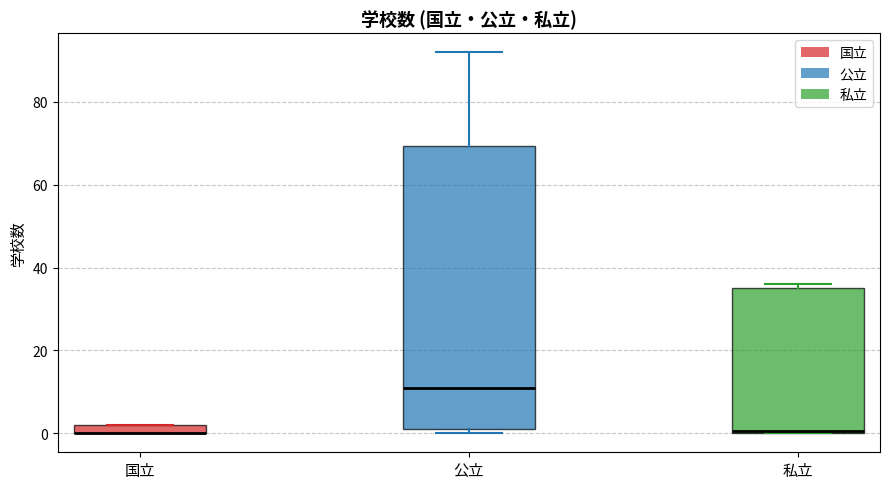

Where is the lower edge of the box for 国立 on the y-axis? The values are not printed on the chart, so give them approximately, as read against the axis.

0